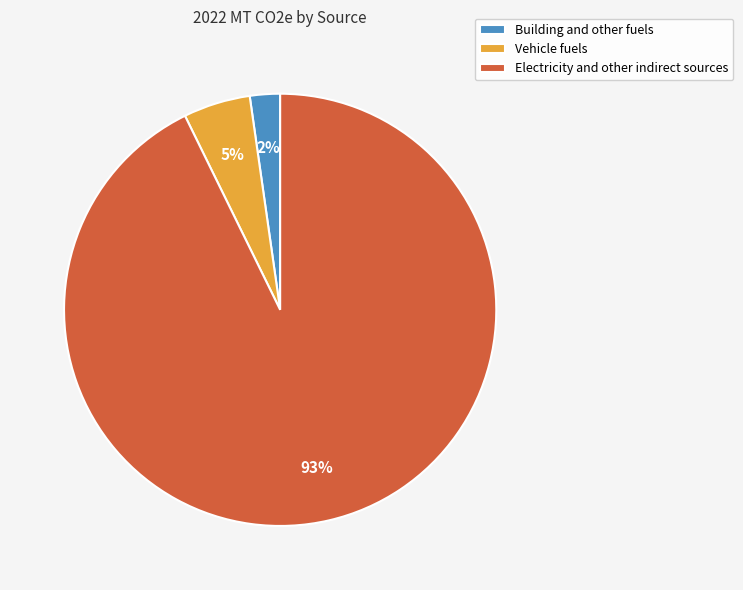

Which slice represents more than half of the pie?

Electricity and other indirect sources